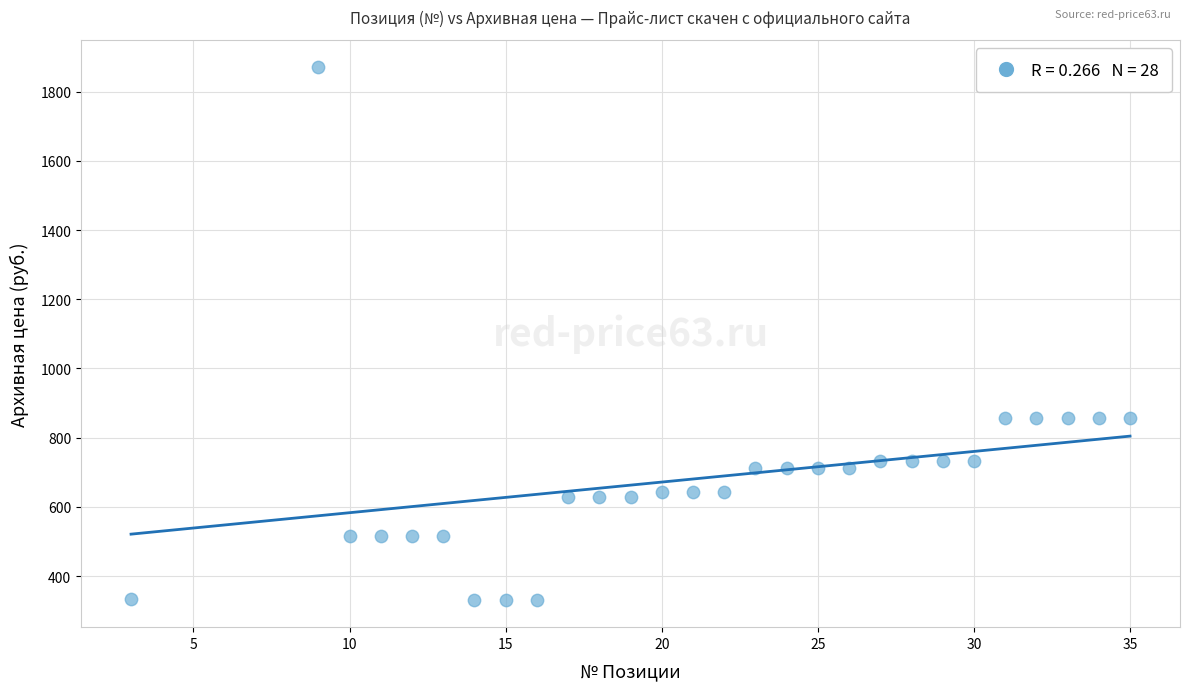

What is the range of Y values (max minus min)?

1542.0